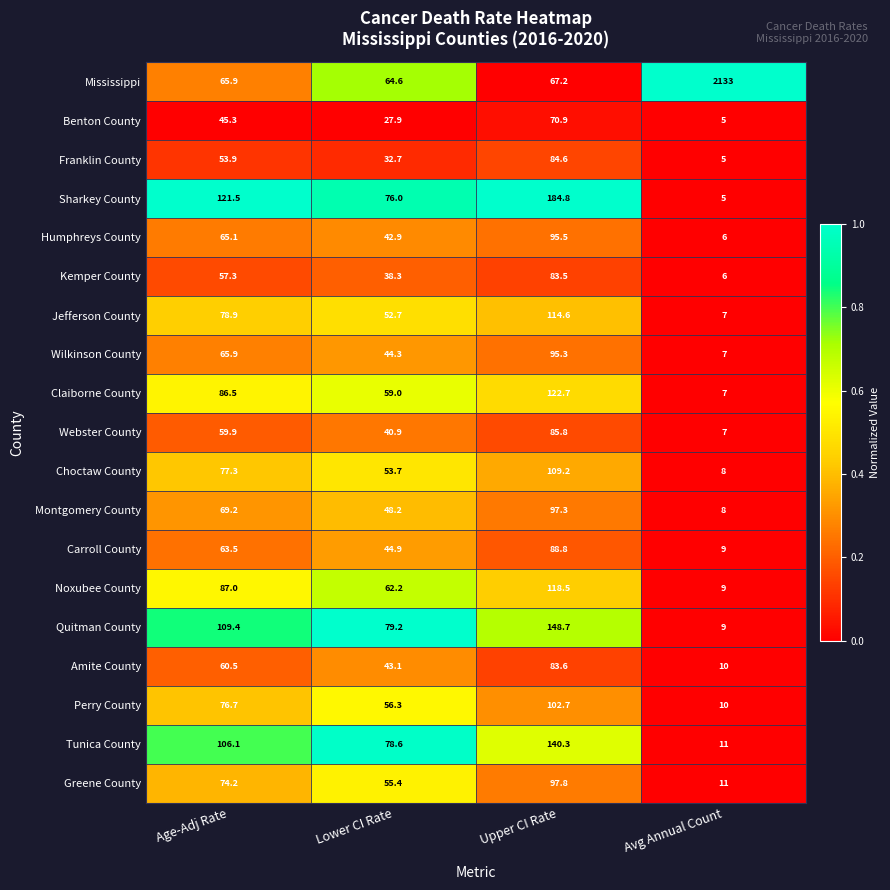

Count the number of categories in the chart.

4